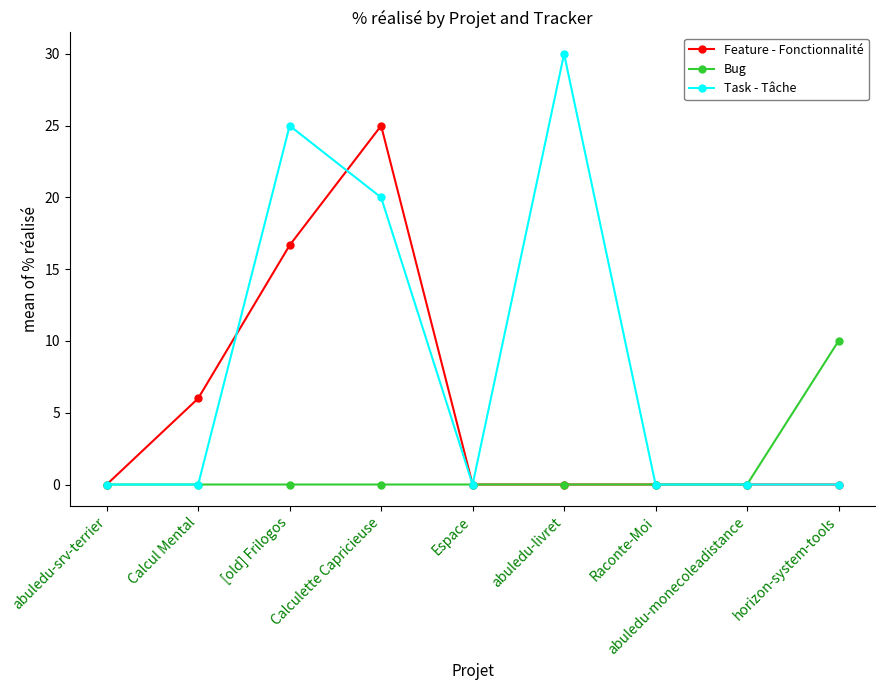

At which label does Feature - Fonctionnalité reach its peak?

Calculette Capricieuse